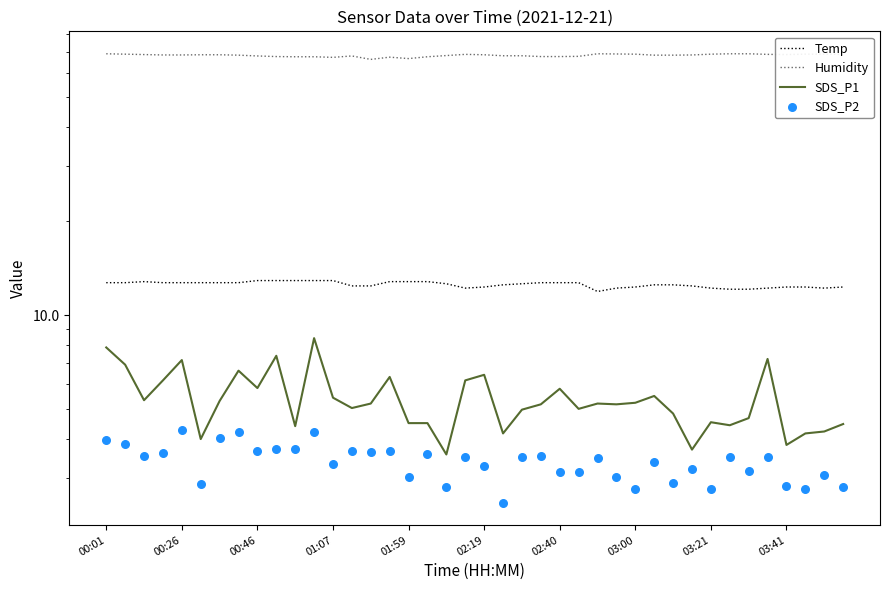

What are all the series names shown in the legend?

Temp, Humidity, SDS_P1, SDS_P2